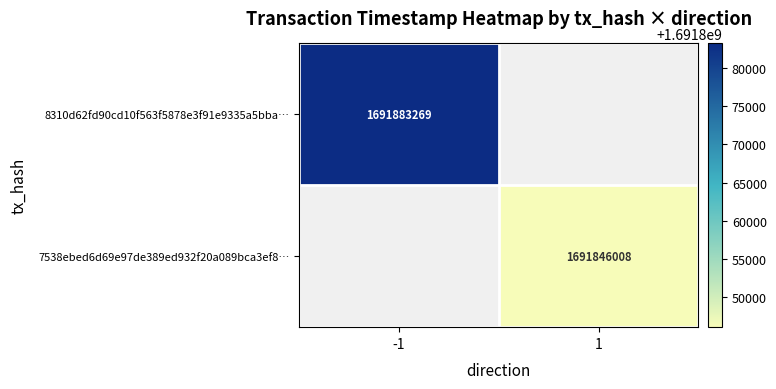

True or false: 7538ebed6d69e97de389ed932f20a089bca3ef8… has a value of 525627823 at 1.

False